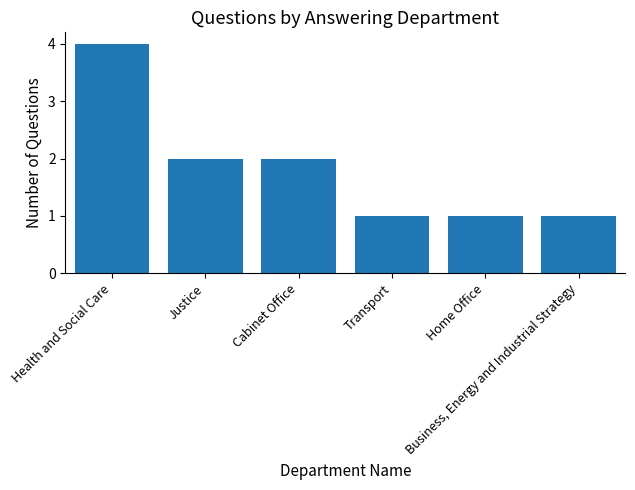

How many data points does each series have?

6